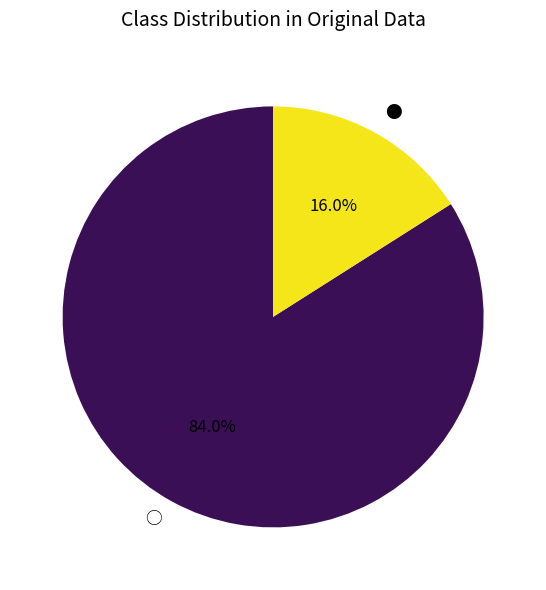

To the nearest percent, what percentage of the pie is ●?

16%